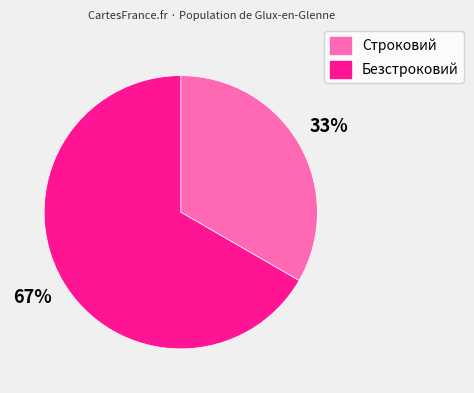

Rank the categories by value from lowest to highest.

Строковий, Безстроковий